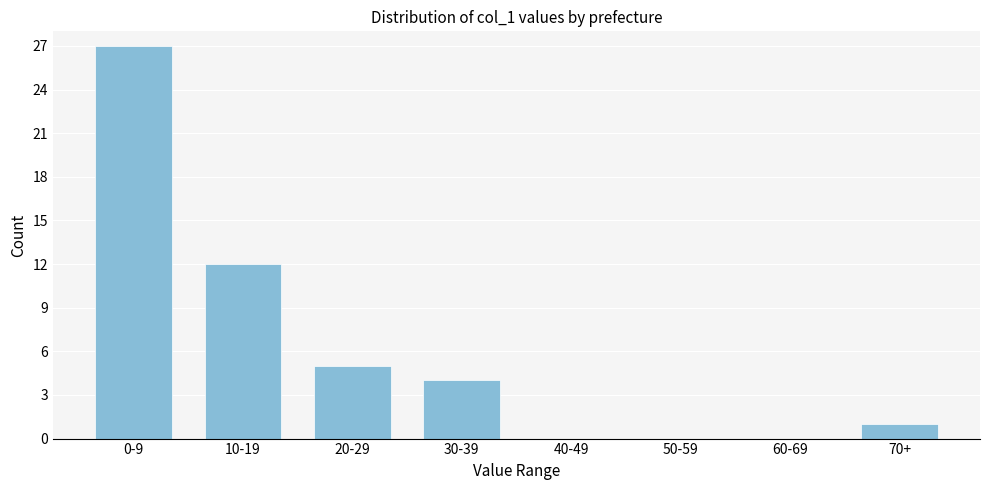

Reading left to right, what are all the values shown in this chart?

0-9=27	10-19=12	20-29=5	30-39=4	40-49=0	50-59=0	60-69=0	70+=1